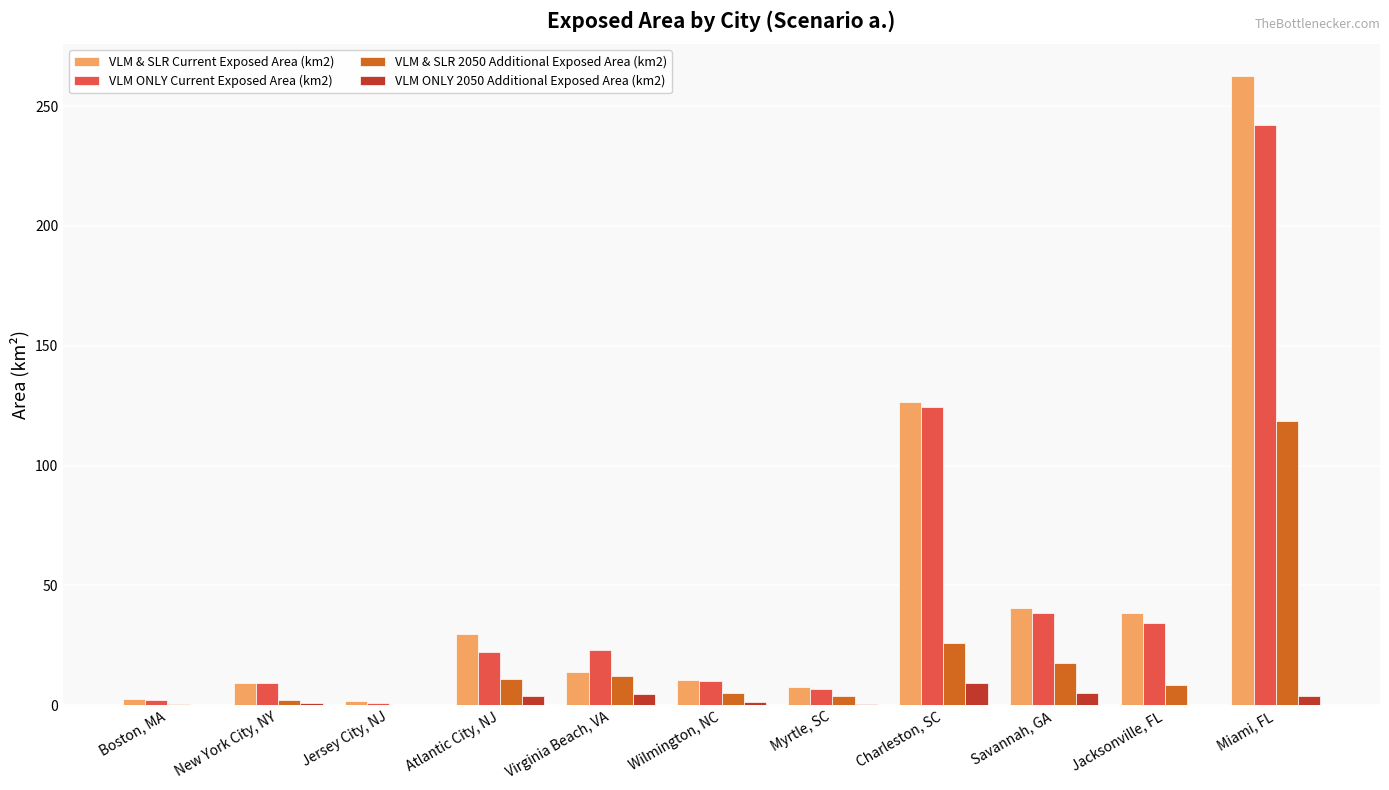

What is the greatest value displayed?

262.7